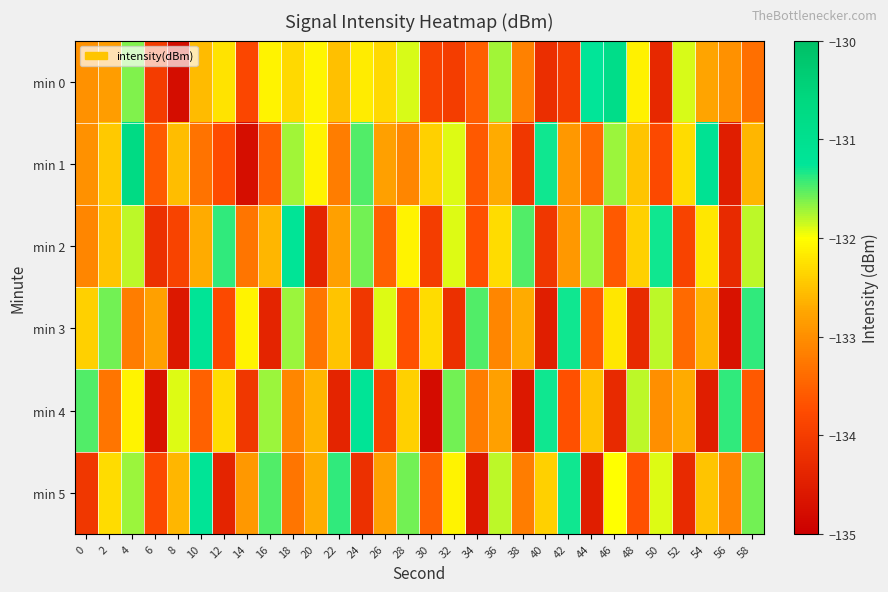

How many distinct data groups are displayed?

6